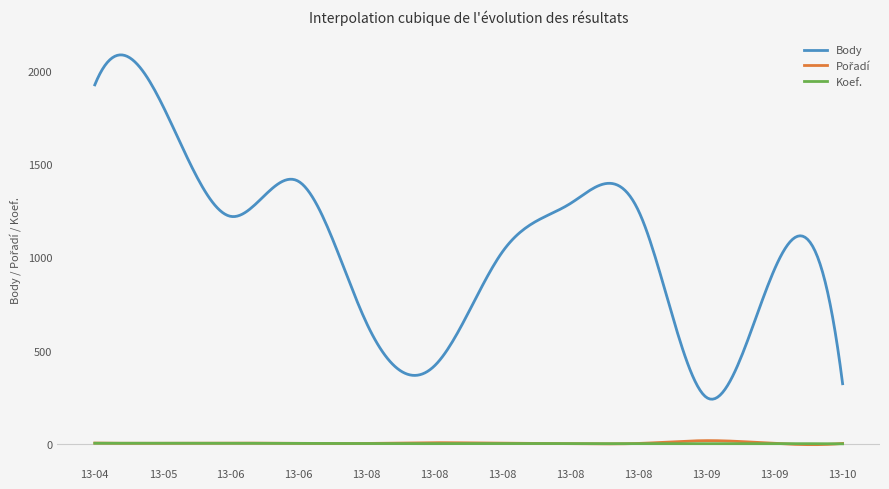

True or false: Body has more than 0 interior local peaks.

True